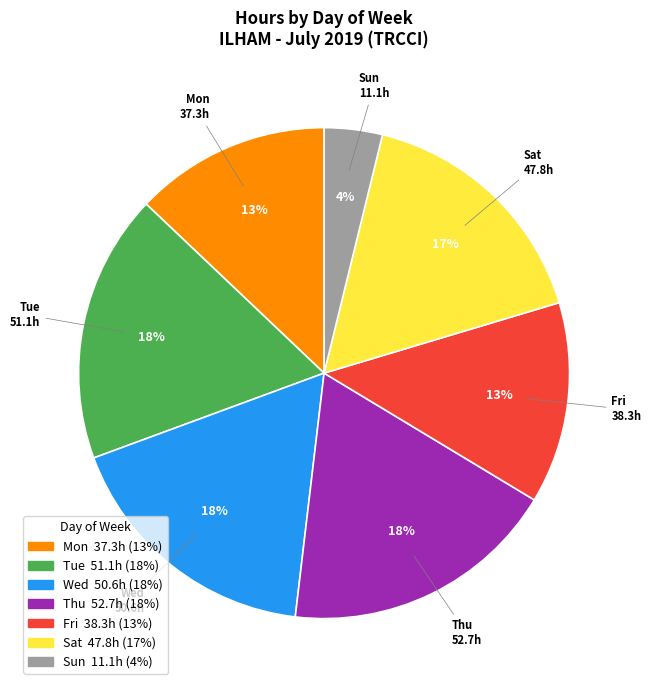

Is the sum of Sat and Tue greater than half?

No